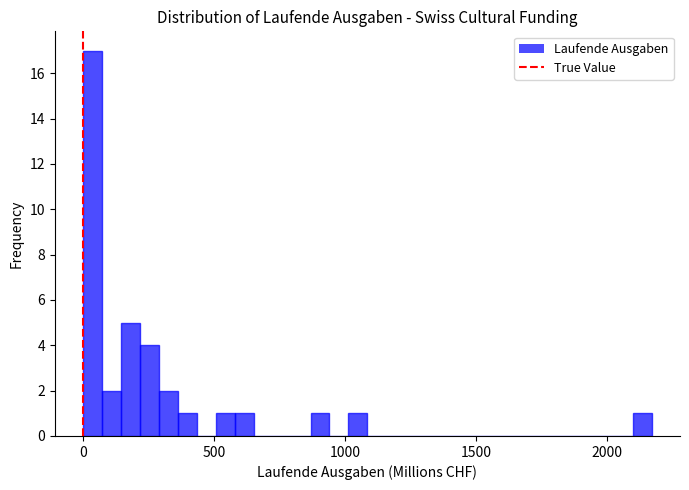

Read against the x-axis, roughly where is the centre of the tallest bar?

50